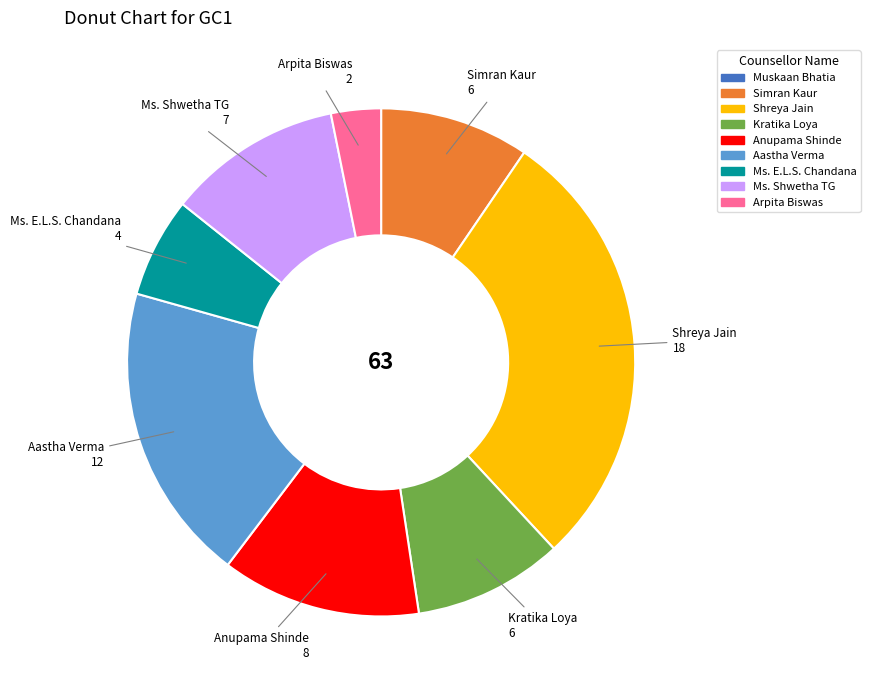

Is it true that Shreya Jain is 29% of the pie?

True